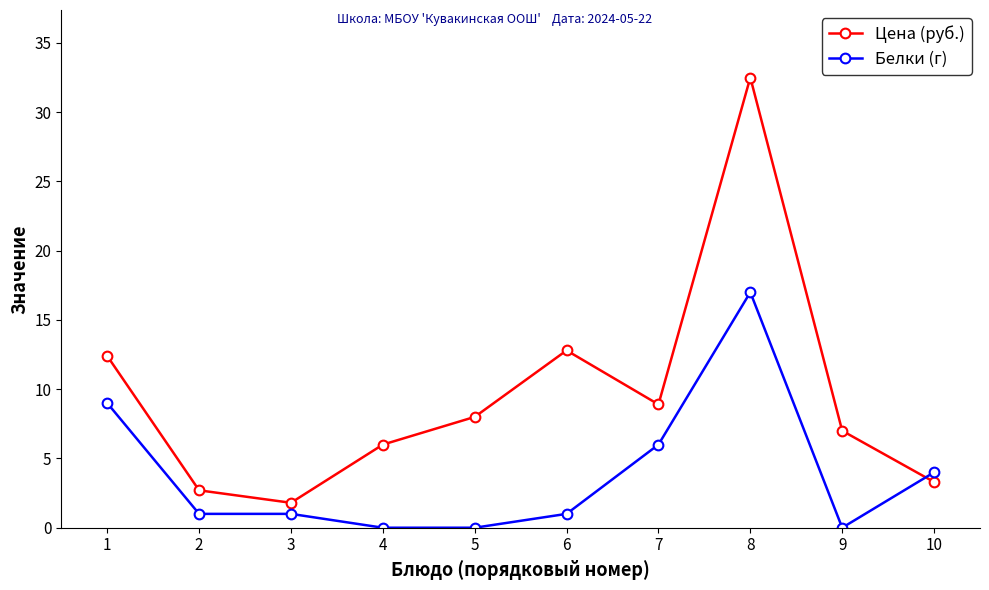

What is the minimum value for Цена (руб.)?

1.8